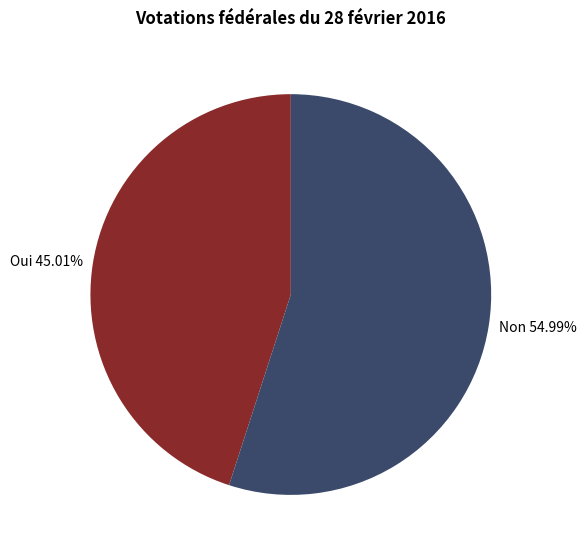

Is there any slice that represents more than half of the pie?

Yes